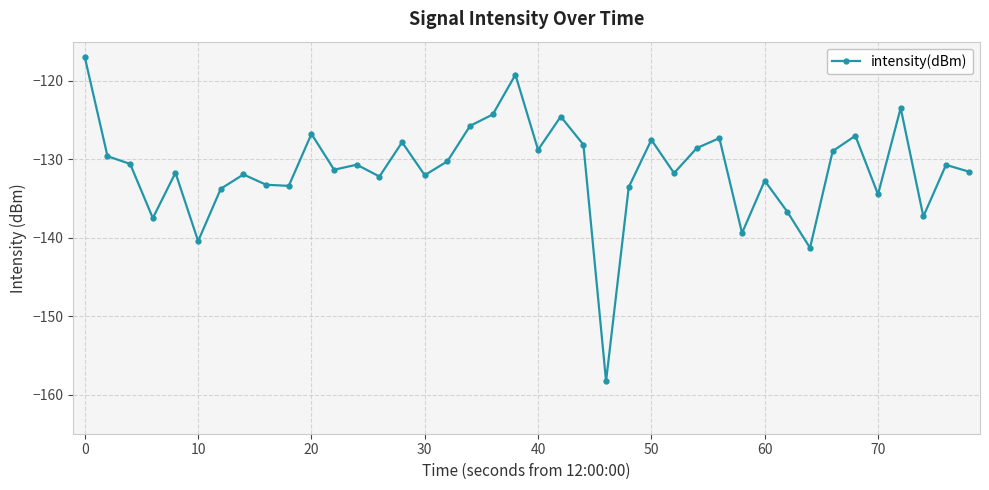

What is the minimum value shown in the chart?

-158.3